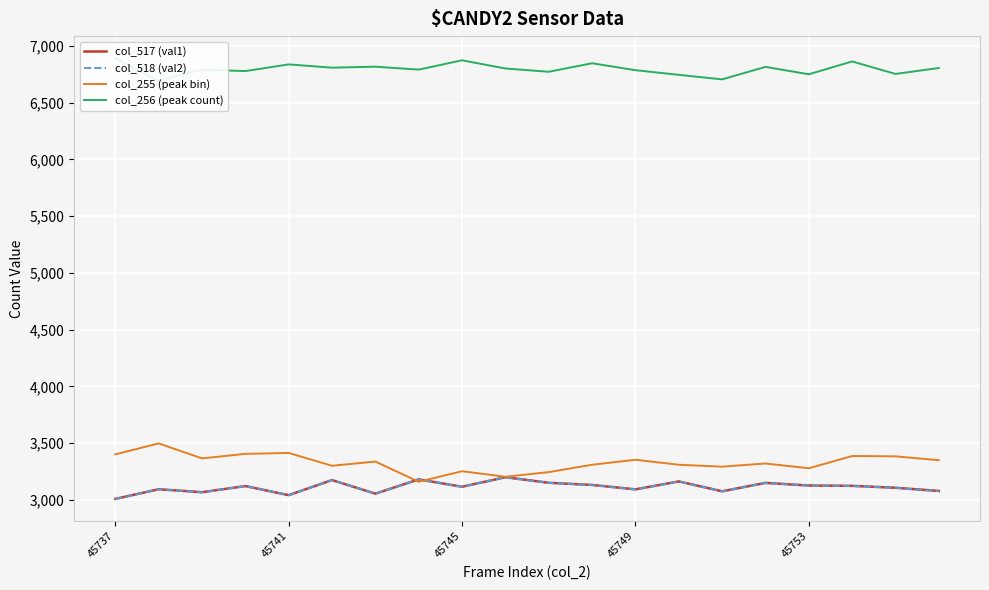

True or false: col_518 (val2) has a value of 3115 at 45745.

True